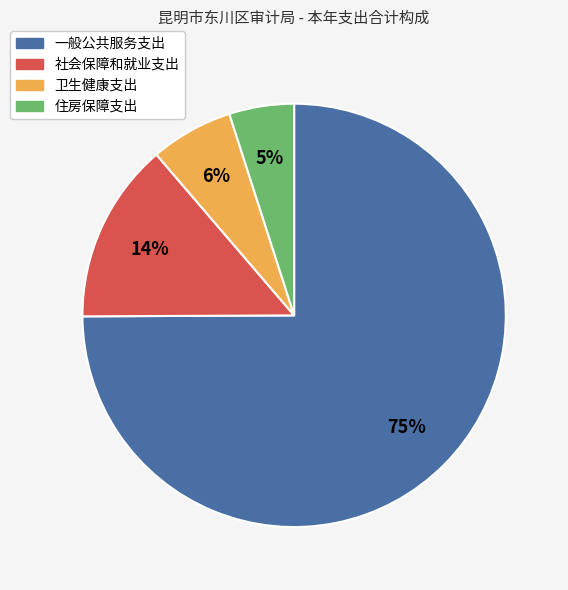

Which category has the biggest portion of the pie?

一般公共服务支出